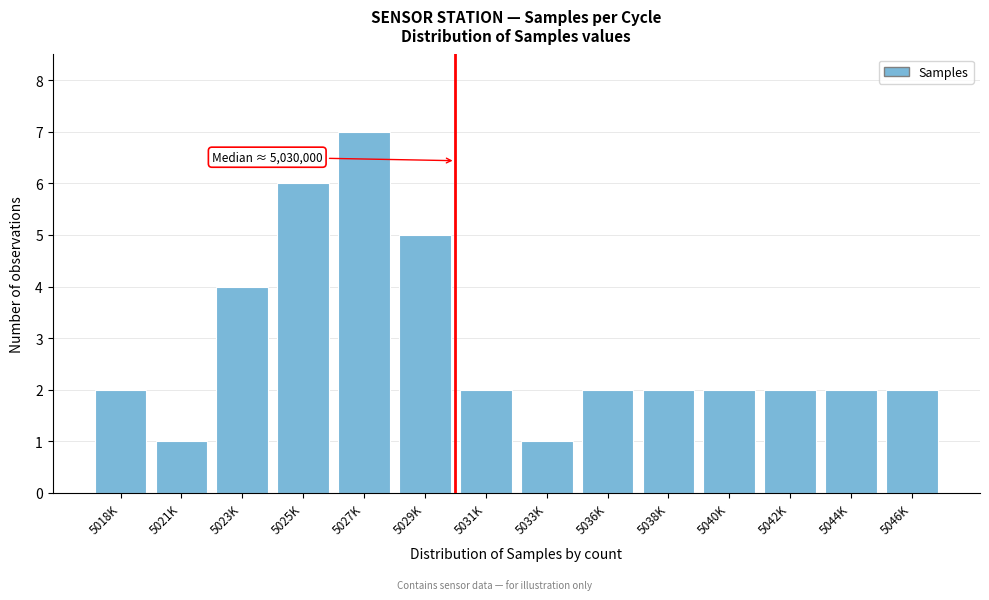

Reading left to right, transcribe all the data shown in this chart.

5018K=2	5021K=1	5023K=4	5025K=6	5027K=7	5029K=5	5031K=2	5033K=1	5036K=2	5038K=2	5040K=2	5042K=2	5044K=2	5046K=2